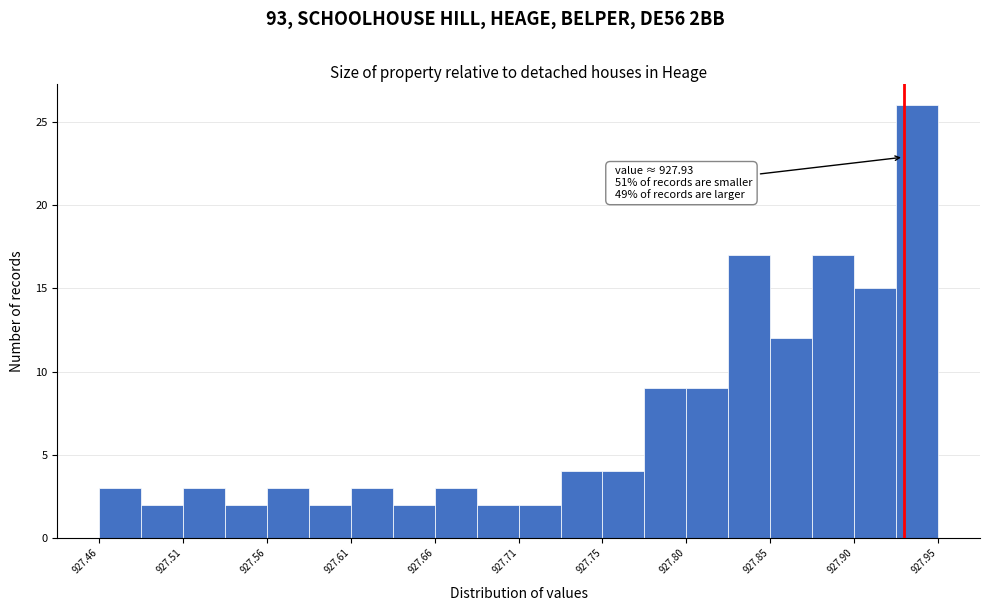

Which range on the x-axis has the tallest bar?

927.925 to 927.950